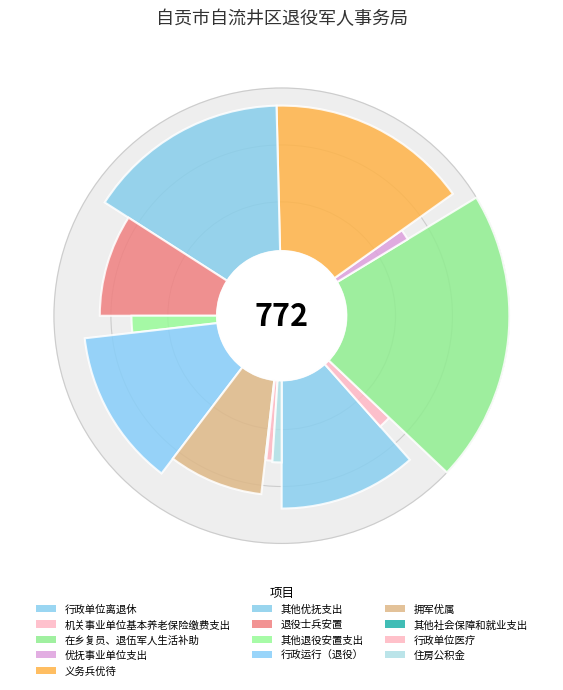

How many slices are in this pie chart?

13